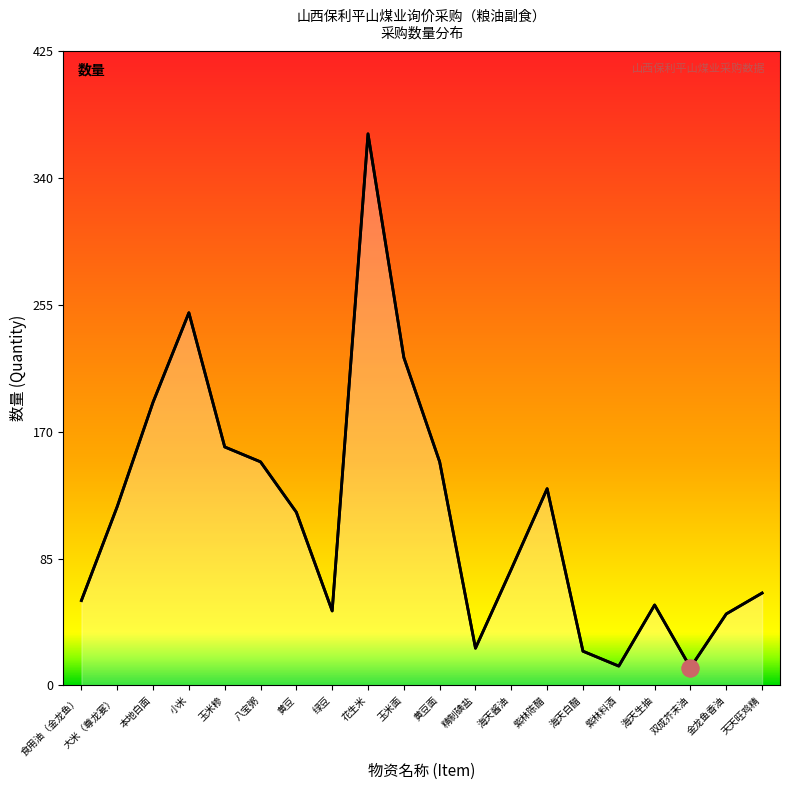

The value at 小米 is 112.3. True or false?

False